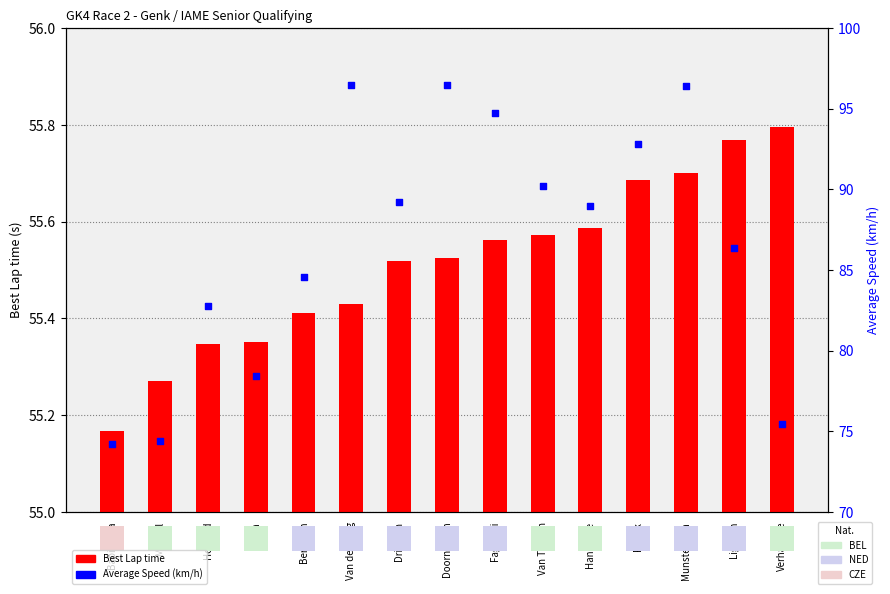

What are all the series names shown in the legend?

Best Lap time, Average Speed (km/h)